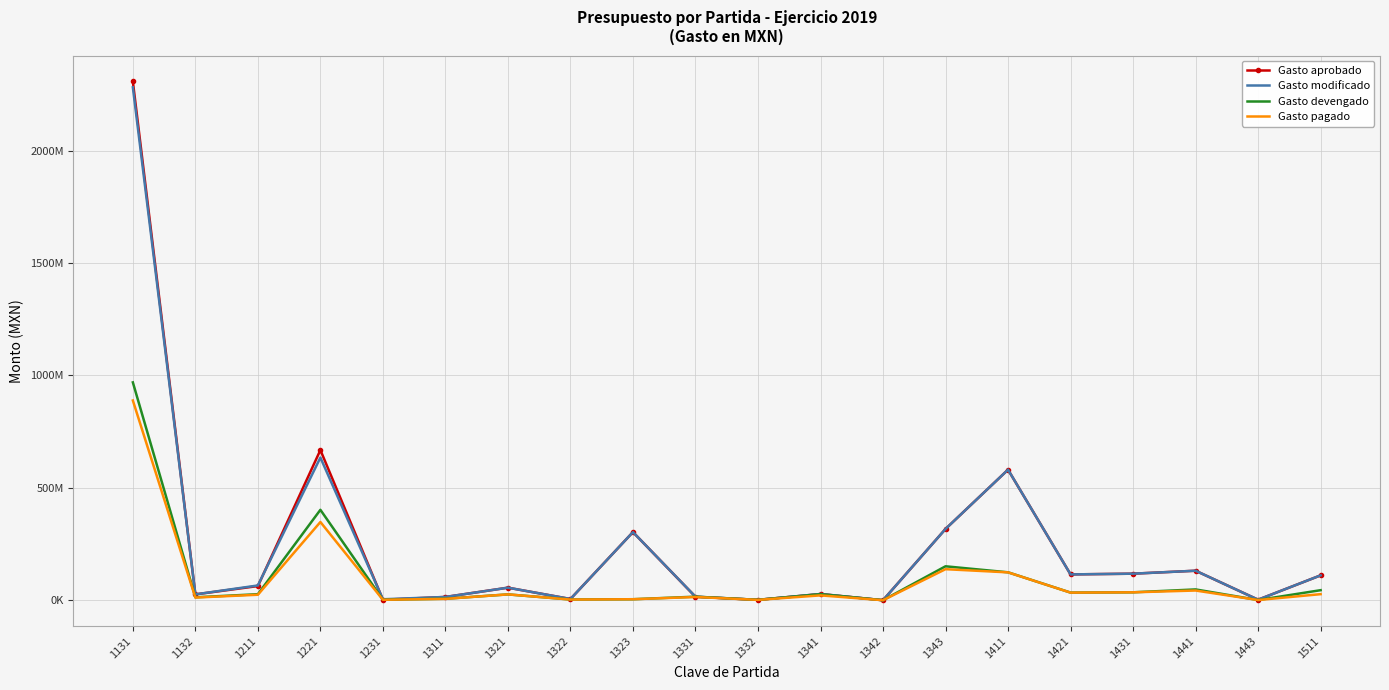

Reading left to right, what are all the values shown in this chart?

Gasto aprobado: 2306872740.0	25916053.0	62936000.0	667817476.0	2084004.0	14479284.0	55761020.0	5412617.0	302928454.0	15246580.0	1650886.0	27612797.0	0.0	316916637.0	580538584.0	114773048.0	118016137.0	131150971.0	2311335.0	110505452.0
Gasto modificado: 2281001161.8	25916053.0	65648280.0	634402974.7	4252714.0	14479284.0	55761020.0	5412617.0	302898454.0	15748913.9	1708182.5	27612797.0	3000.0	316913637.0	580538584.0	114773048.0	118016137.0	131150971.0	2311335.0	110505452.0
Gasto devengado: 968781191.7	12940315.3	26753587.0	402021944.5	2193775.0	6572266.5	25877469.1	3222011.9	4388023.9	15748913.9	1708182.5	26699408.8	3000.0	150857169.2	124101814.4	33908455.2	35180160.2	47972207.5	848775.3	44603634.7
Gasto pagado: 888239071.4	11825389.4	24326577.0	347804676.8	1998930.0	6025741.6	25874487.6	2931066.6	4385239.2	14381675.2	1527818.6	21507020.9	3000.0	138003524.3	123864143.8	33732401.0	35180160.2	43087491.2	848775.3	26918492.0